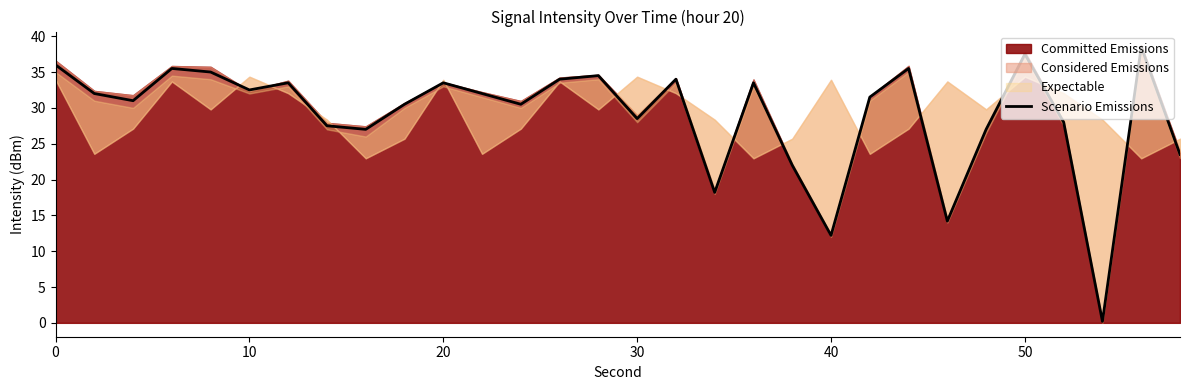

Does the chart display data point markers on the line(s)?

No